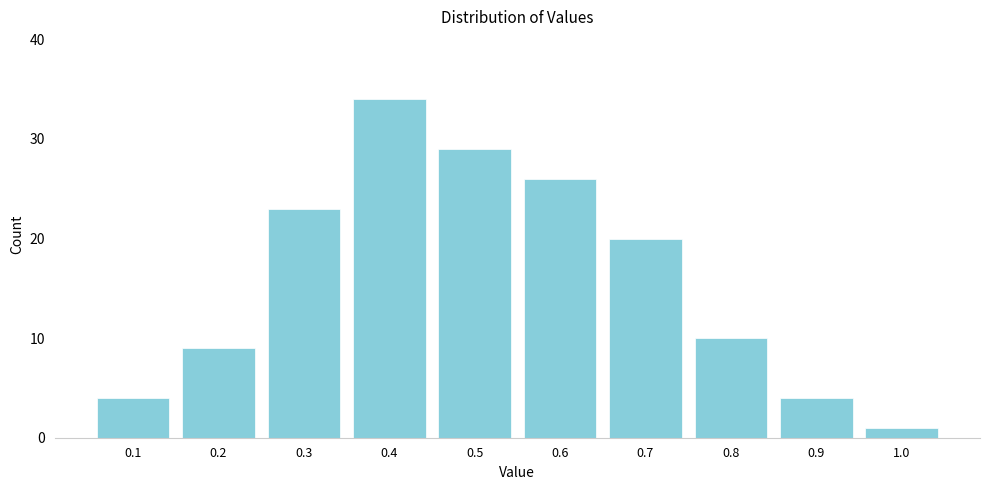

Reading left to right, list every bar in this chart as the range it spans on the x-axis followed by its height. The values are not printed on the chart, so give them approximately, as read against the axis.

0.05 to 0.15: 4
0.15 to 0.25: 9
0.25 to 0.35: 23
0.35 to 0.45: 34
0.45 to 0.55: 29
0.55 to 0.65: 26
0.65 to 0.75: 20
0.75 to 0.85: 10
0.85 to 0.95: 4
0.95 to 1.05: 1